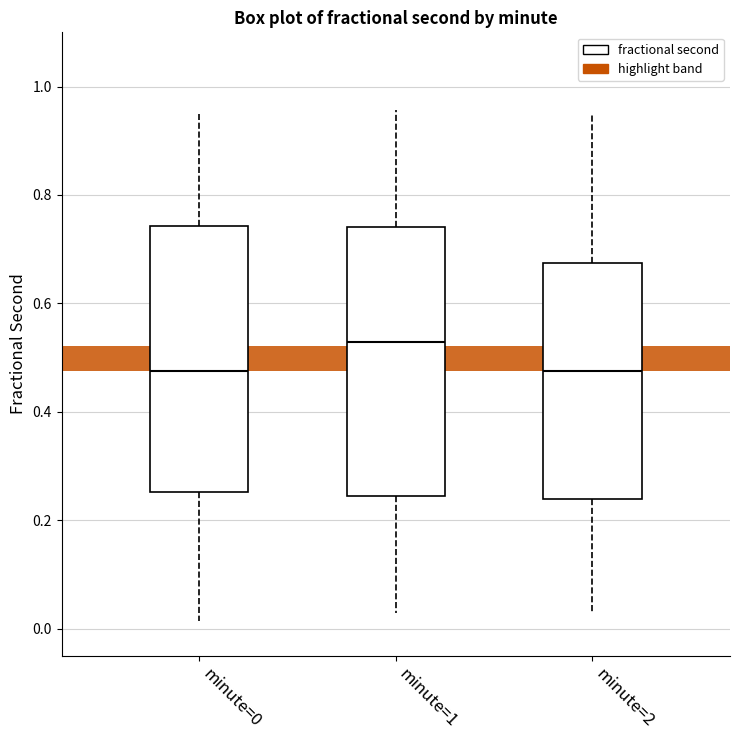

Reading left to right, transcribe this box plot: for each box, give where its median line is, the range the box spans, and where its two whiskers end, as read against the y-axis. The values are not printed on the chart, so give them approximately, as read against the axis.

minute=0: median 0.48, box 0.26 to 0.74, whiskers 0.02 to 0.94
minute=1: median 0.52, box 0.24 to 0.74, whiskers 0.02 to 0.96
minute=2: median 0.48, box 0.24 to 0.68, whiskers 0.02 to 0.94